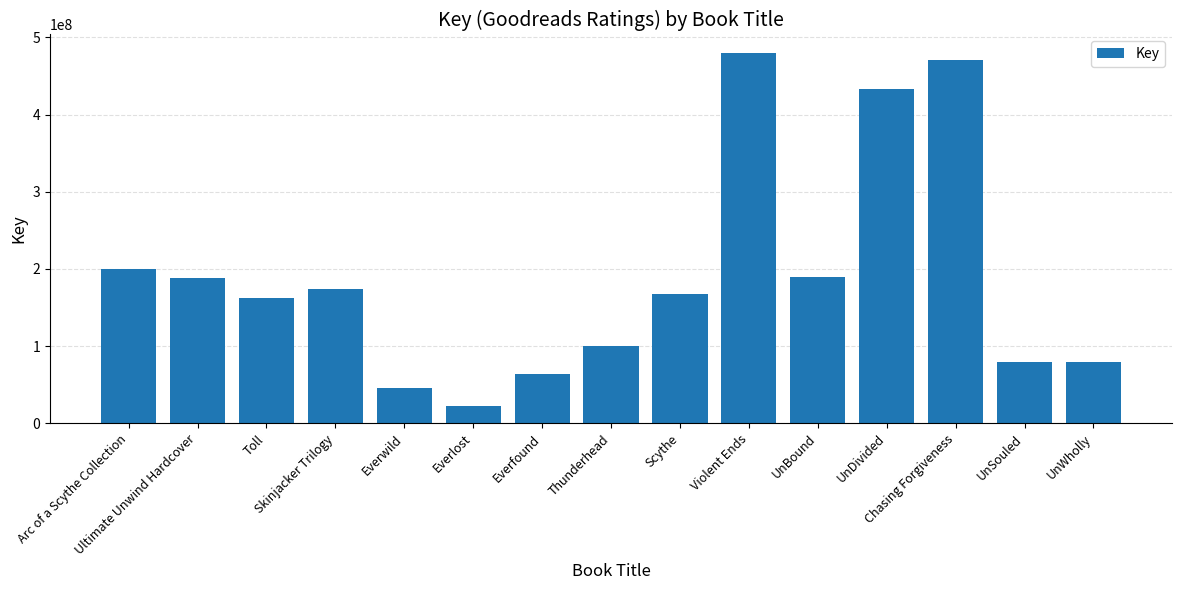

Are the bars horizontal?

No